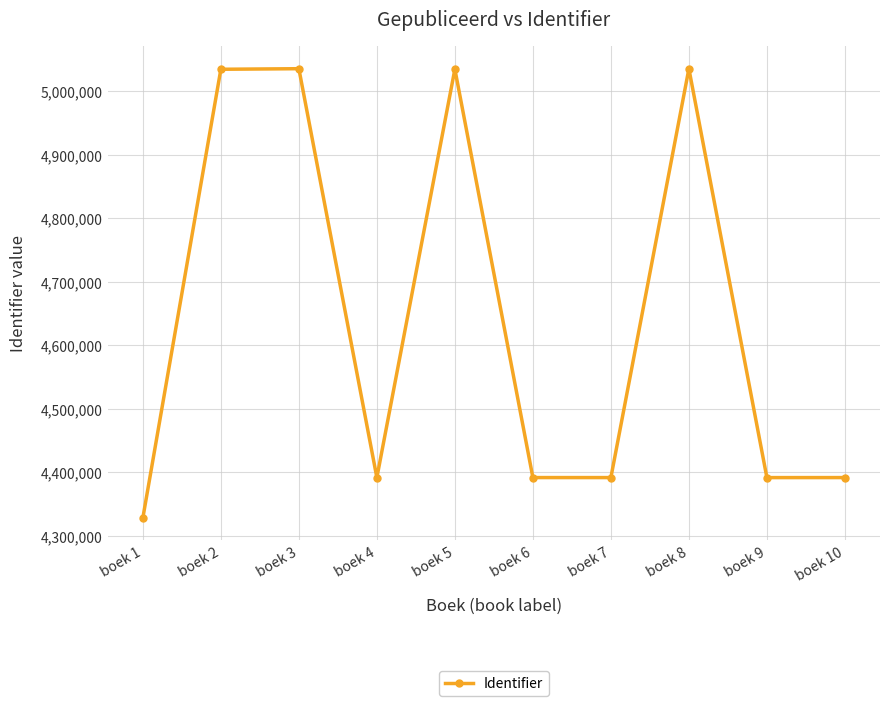

True or false: the data shows 4391790 at boek 9.

True